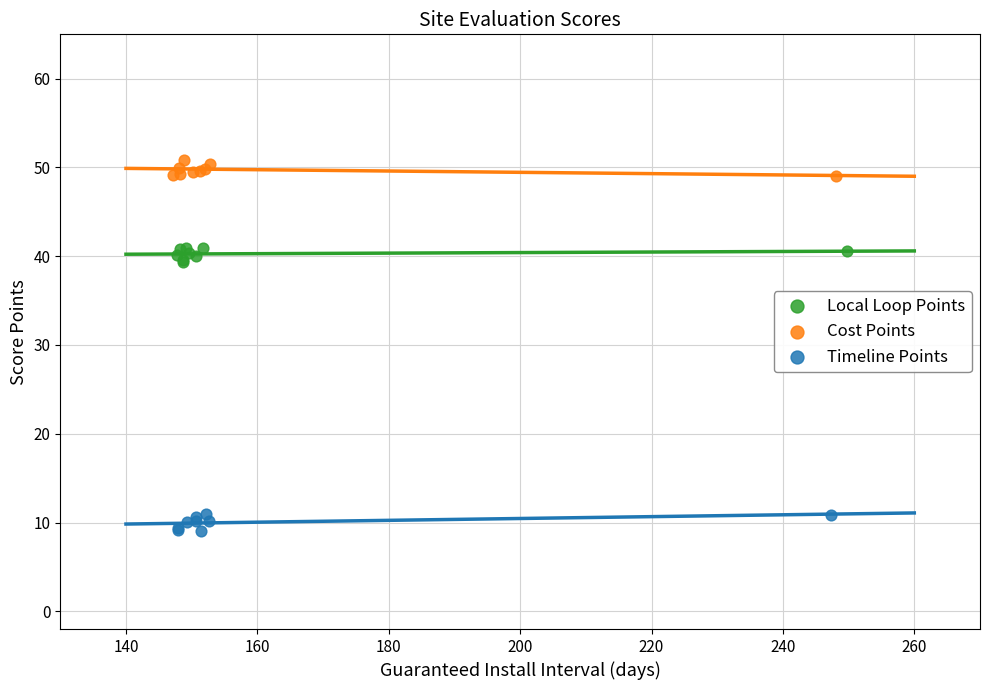

Which series reaches the maximum Y coordinate?

Cost Points